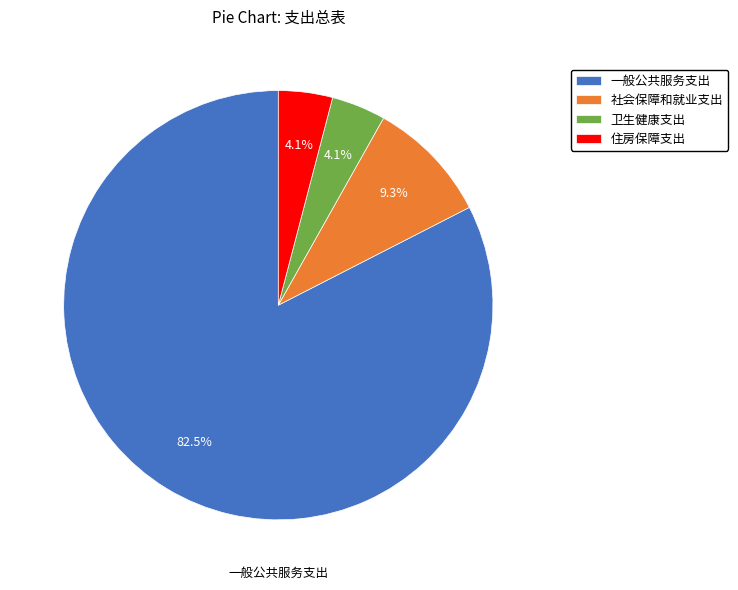

Count the number of slices in the pie.

4